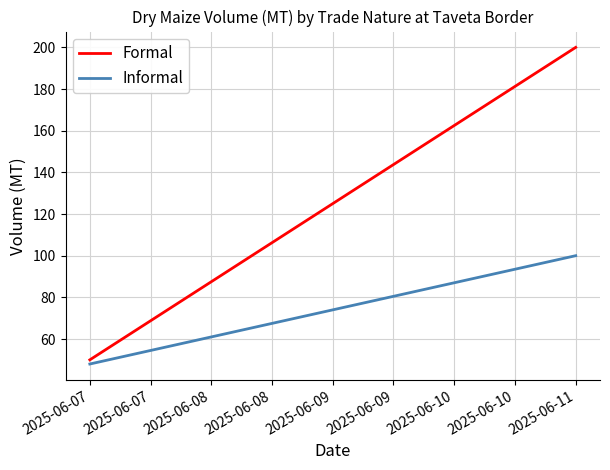

What is the difference between the maximum and minimum values in the Formal series?

150